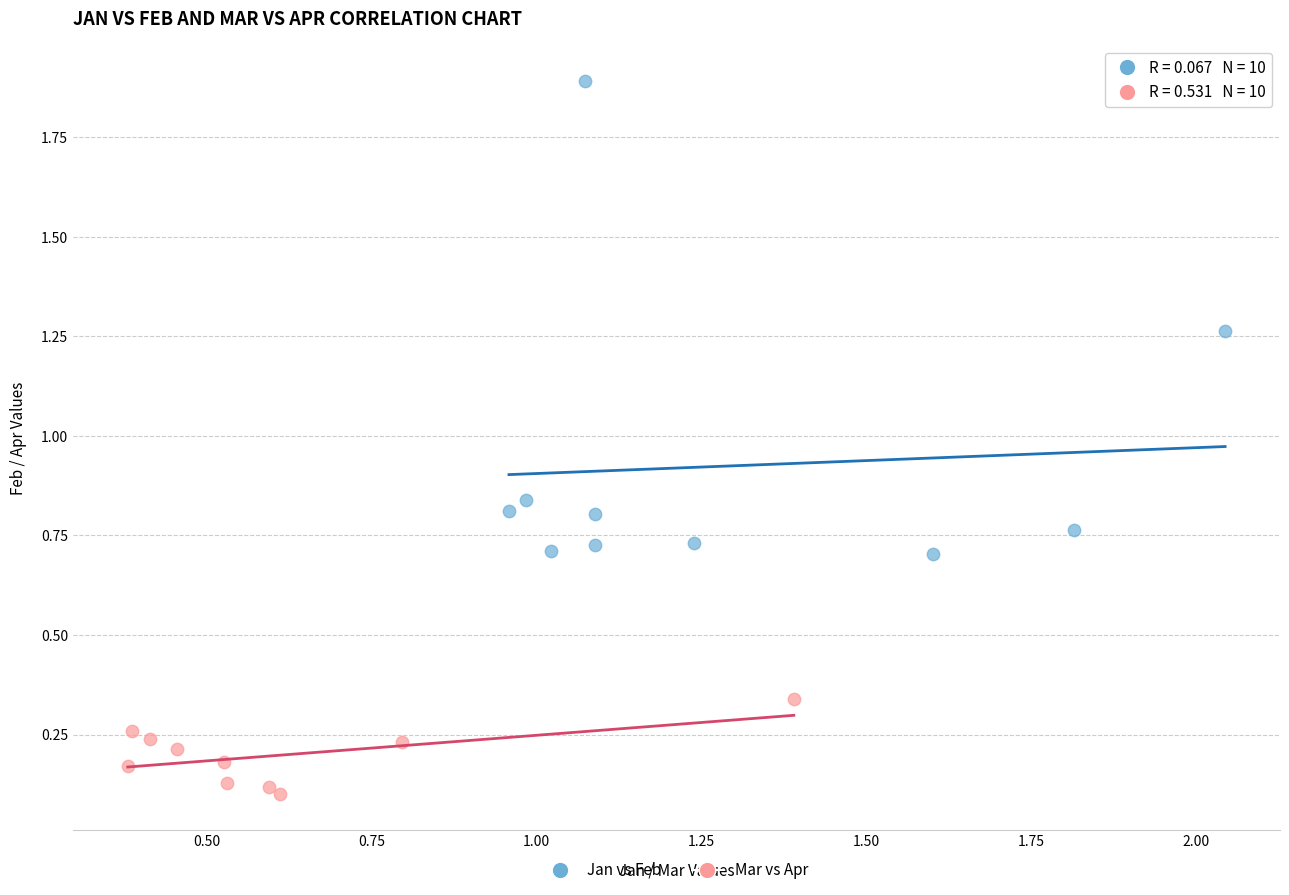

What are all the series names shown in the legend?

Jan vs Feb, Mar vs Apr